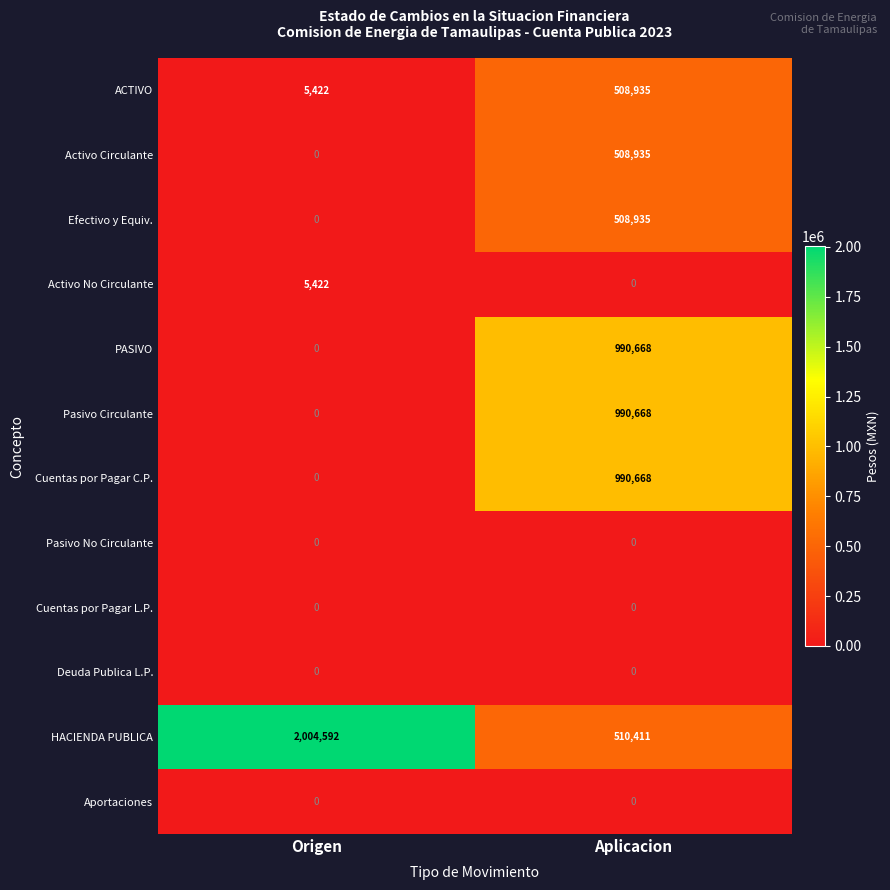

What is the total value across all series at Origen?

2015436